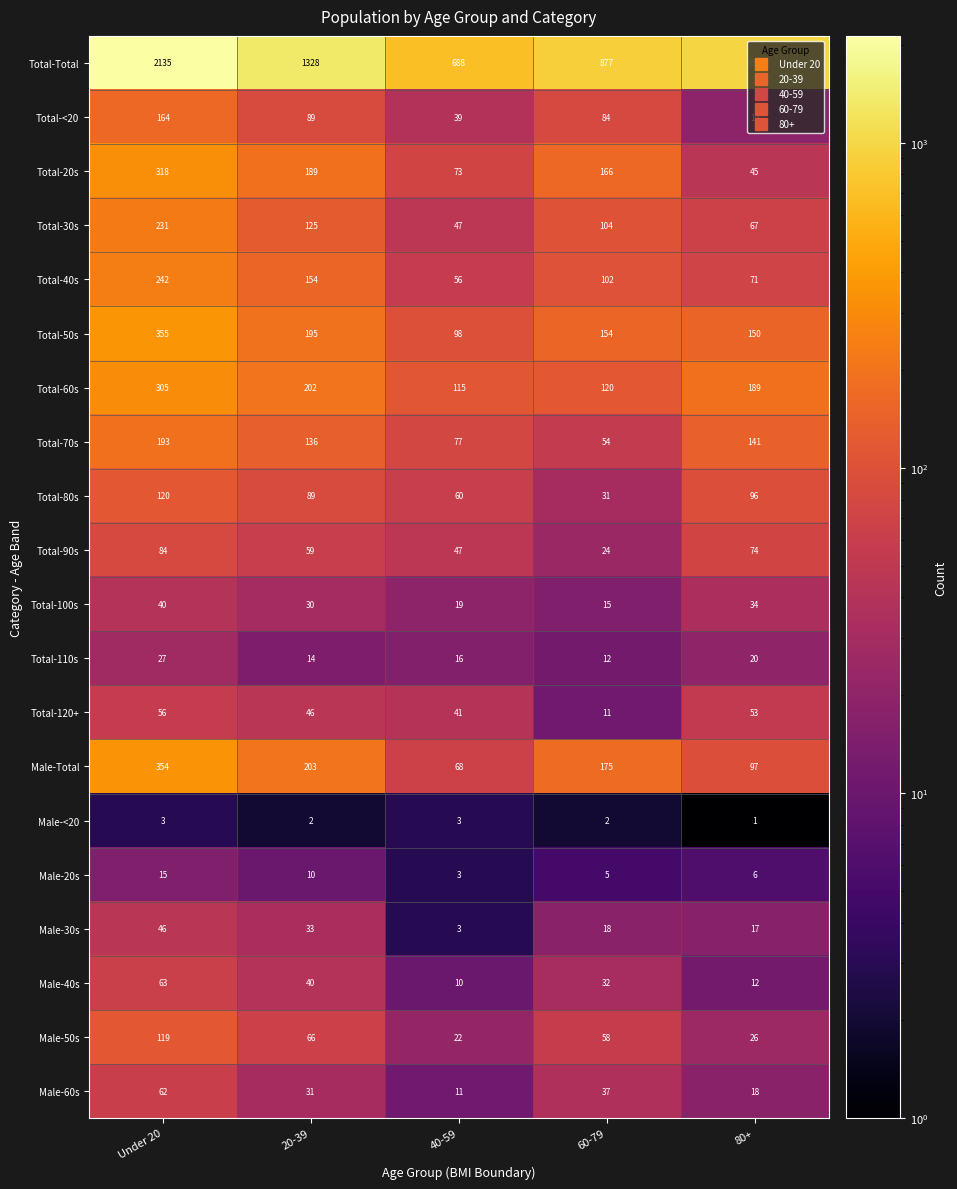

What is the sum of the Total-<20 values at 80+ and 60-79?

103